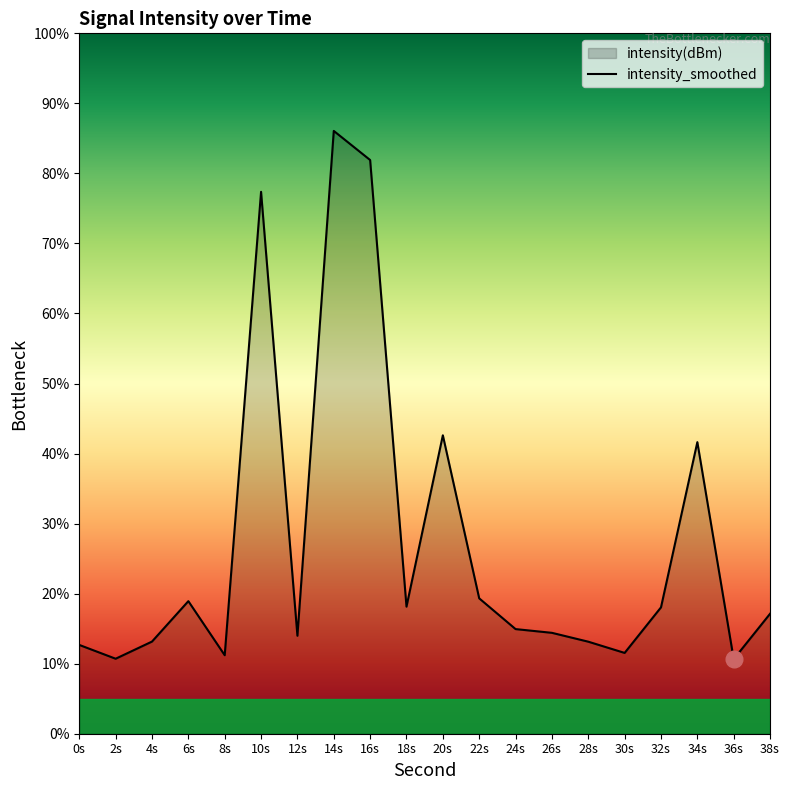

What is the change in value from 10s to 34s?

-35.7